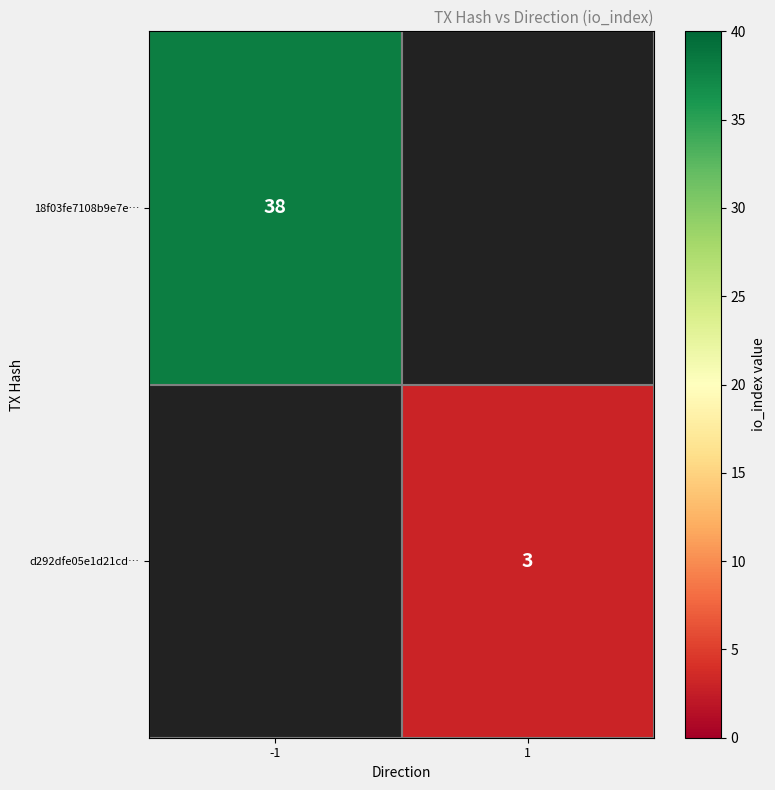

Is the value of 18f03fe7108b9e7e… at -1 greater than the value of d292dfe05e1d21cd… at 1?

Yes